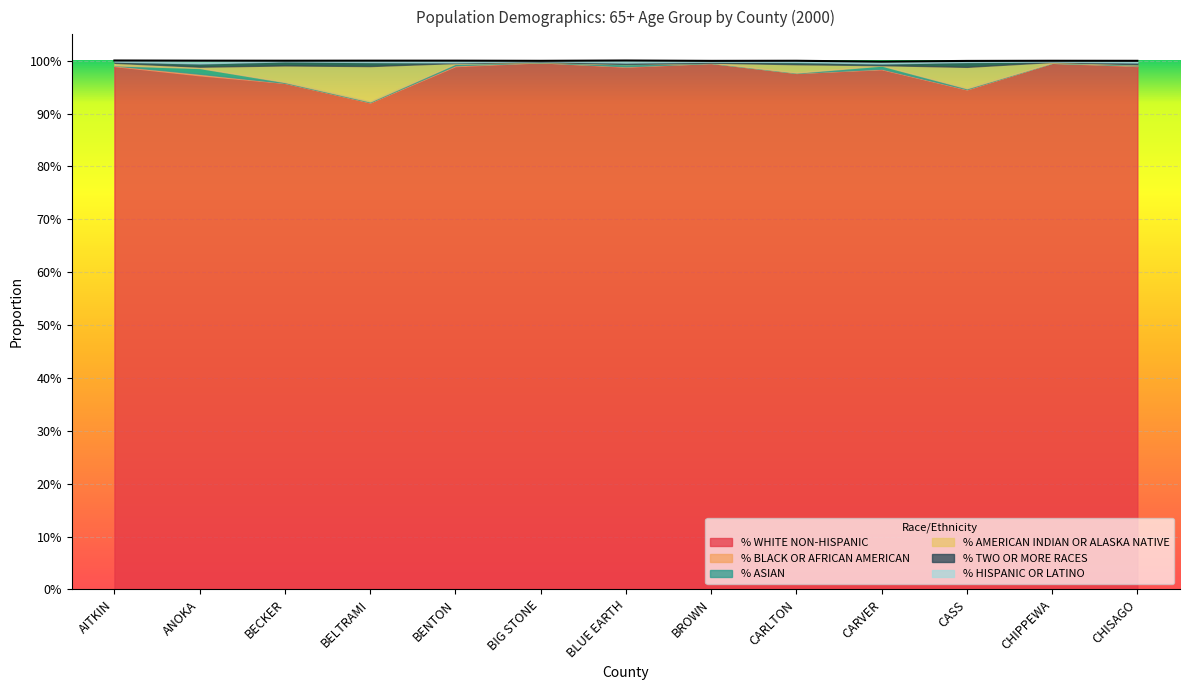

How many data points in % ASIAN are above 0?

11